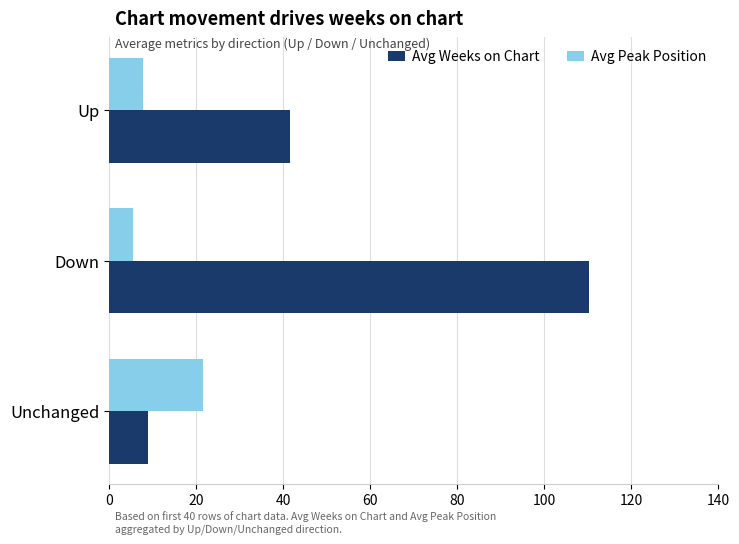

What is the sum of all Avg Weeks on Chart values?

160.7